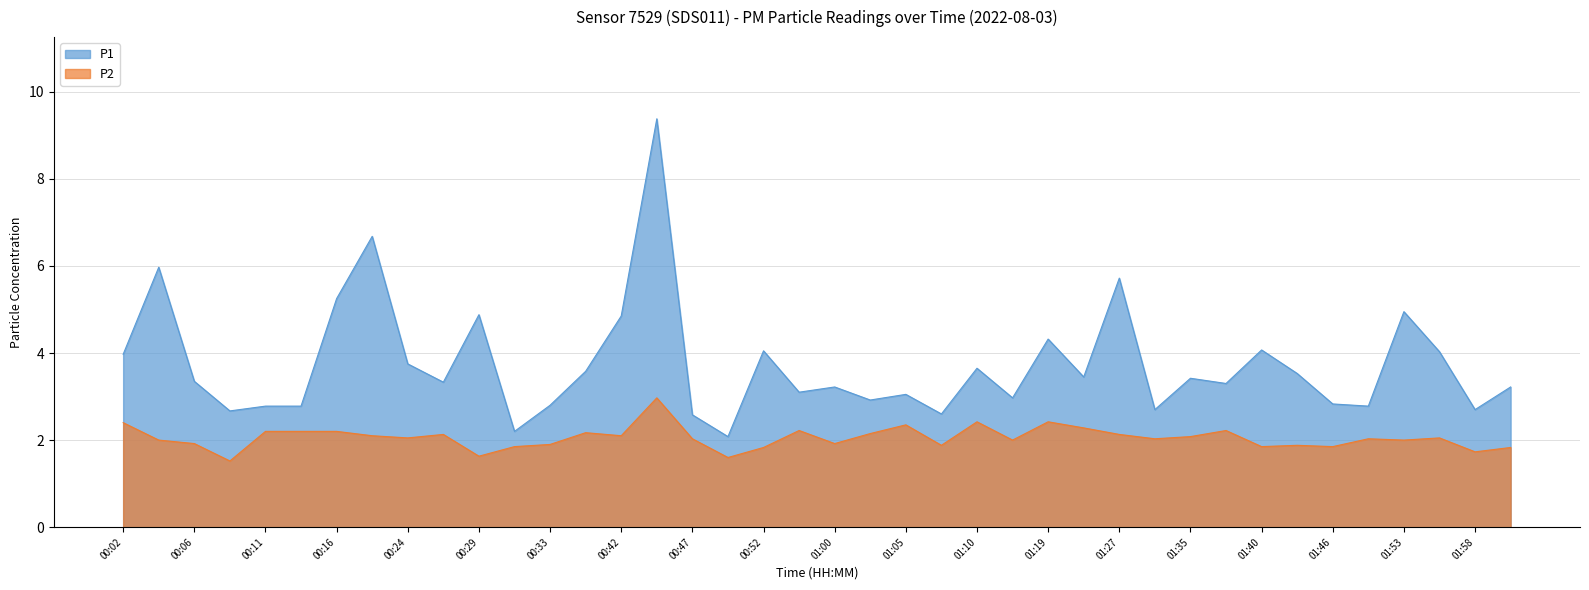

Which series has the widest spread of values?

P1